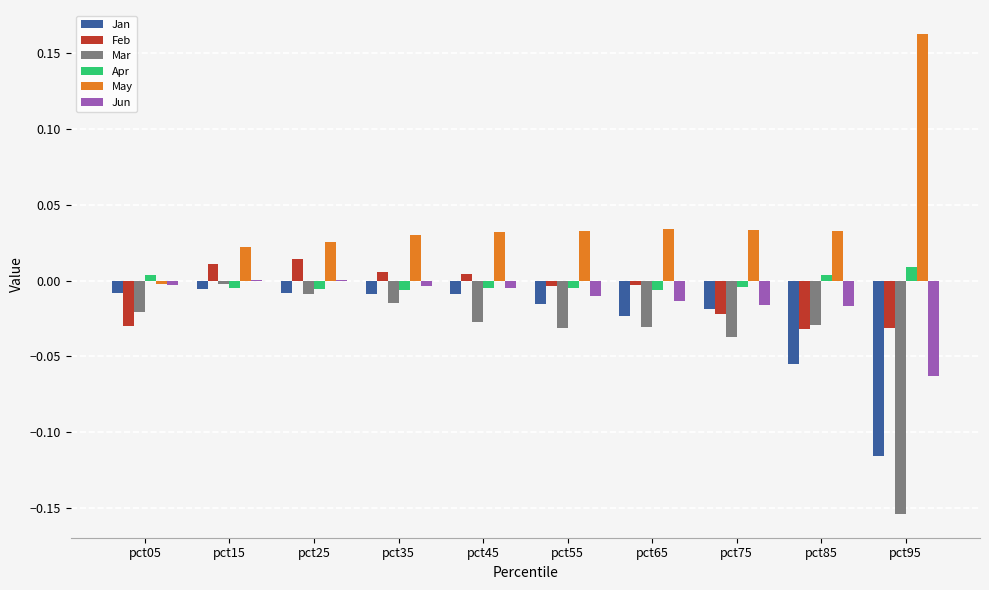

Is it true that Mar equals -0.0 at pct75?

True